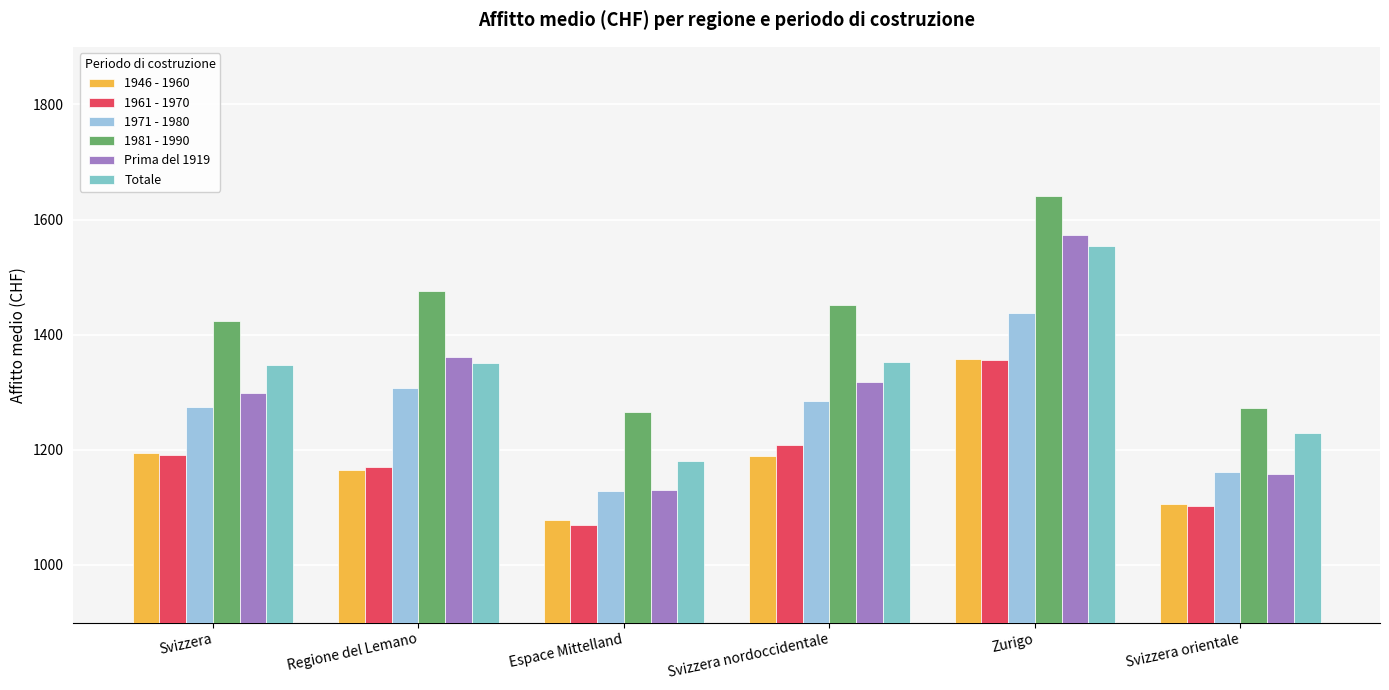

The Totale series shows 1230 at Svizzera orientale. True or false?

True